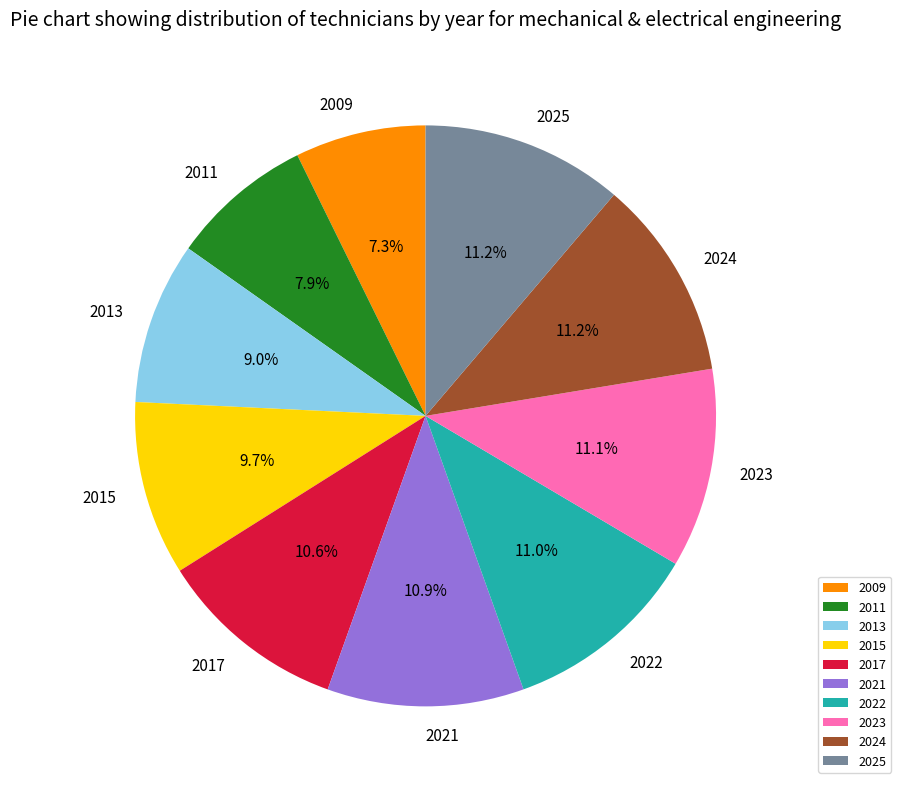

To the nearest percent, what percentage of the pie is 2022?

11%